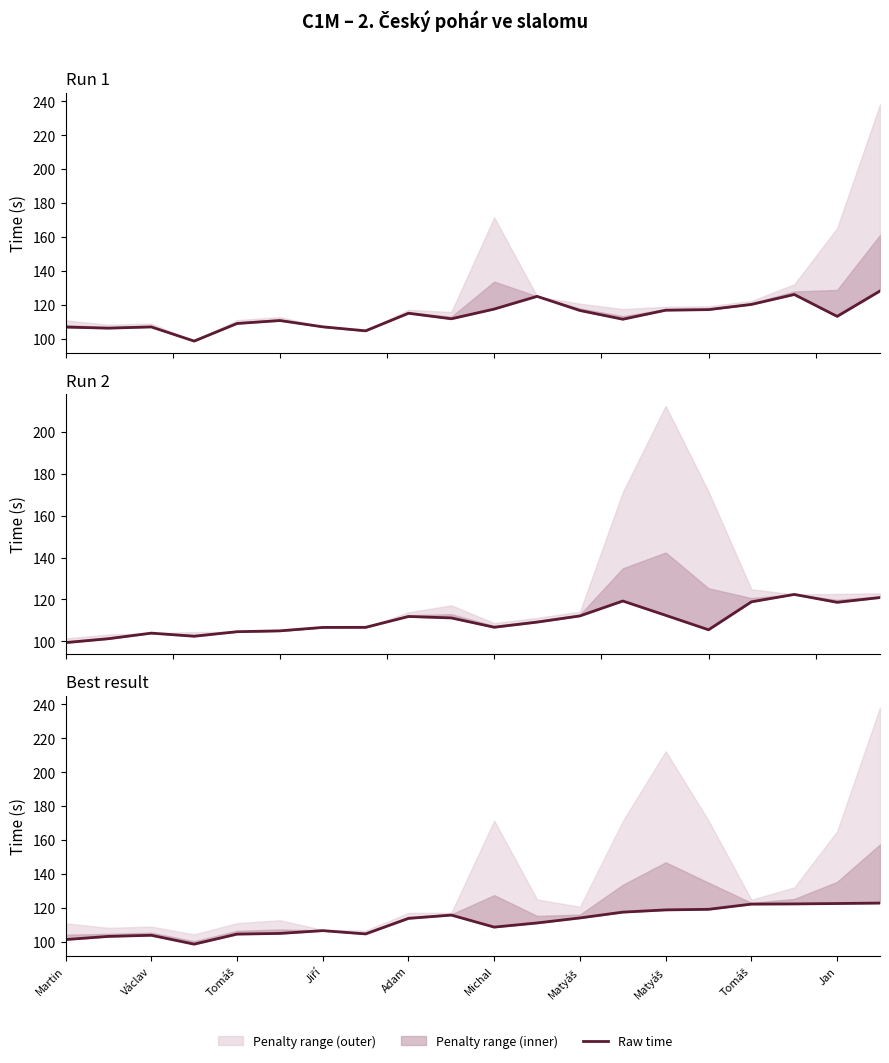

At which label does Run 2 raw time reach its minimum?

Martin